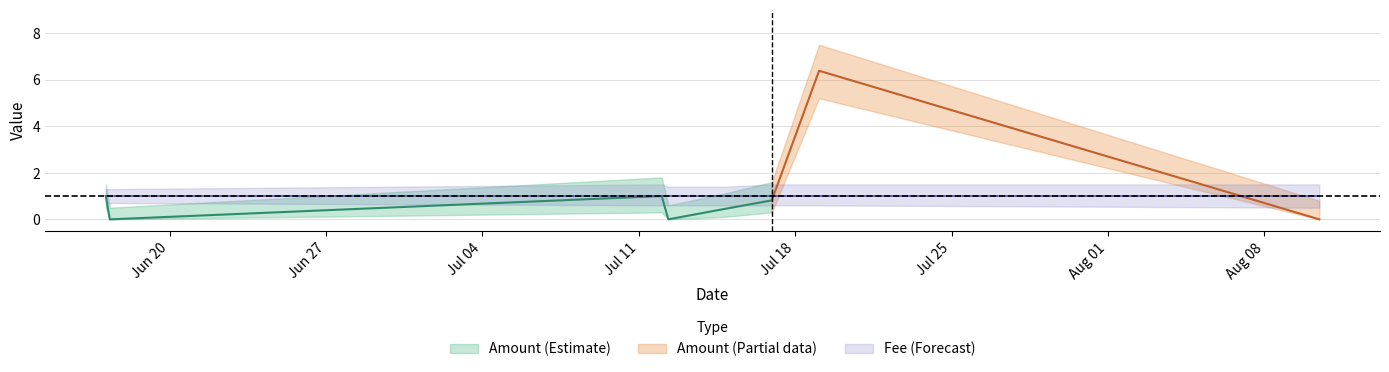

How many Fee_lower values are between 0 and 1?

8